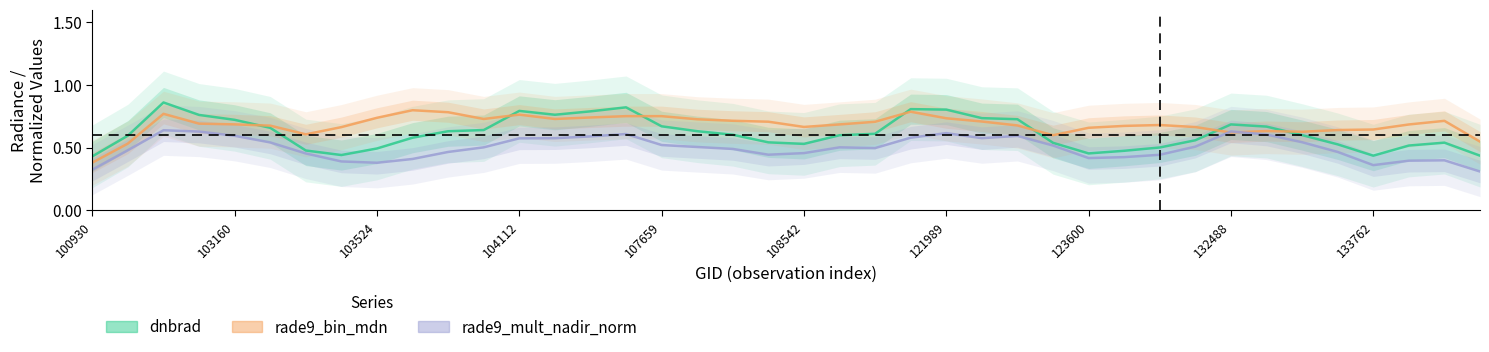

Between 15 and 25, which is larger?

15